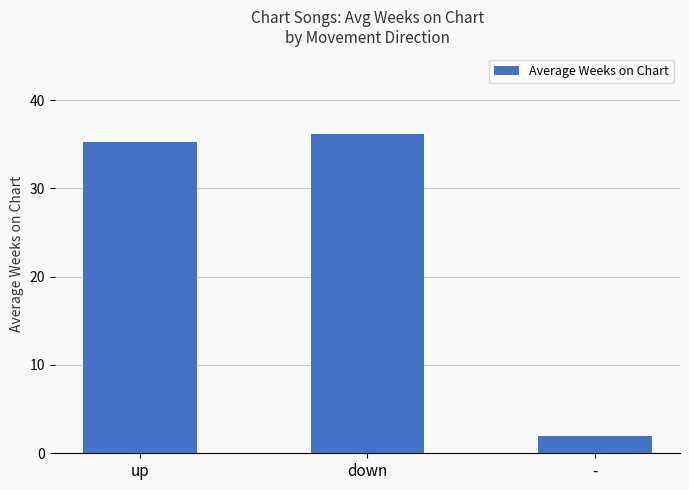

Is it true that the value at up is 16.7?

False